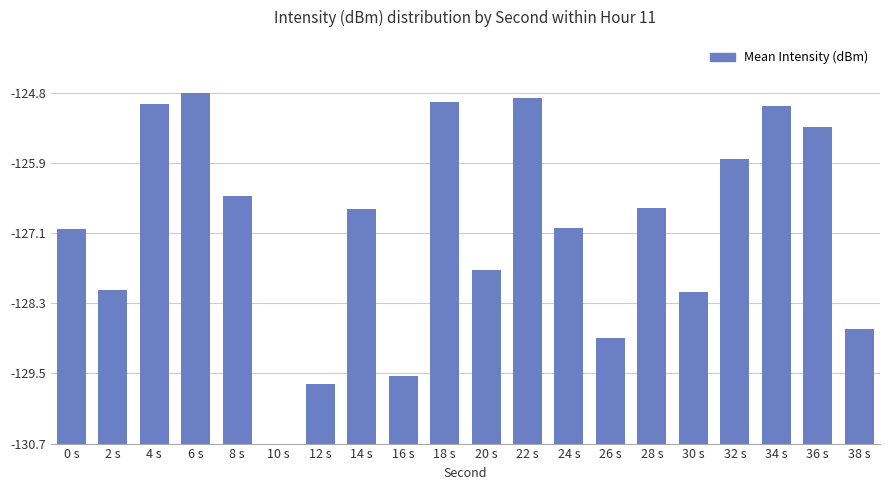

Reading left to right, extract all data points from this chart.

3.6	2.6	5.7	5.9	4.2	0.0	1.0	3.9	1.1	5.7	2.9	5.8	3.6	1.8	4.0	2.5	4.8	5.7	5.3	1.9